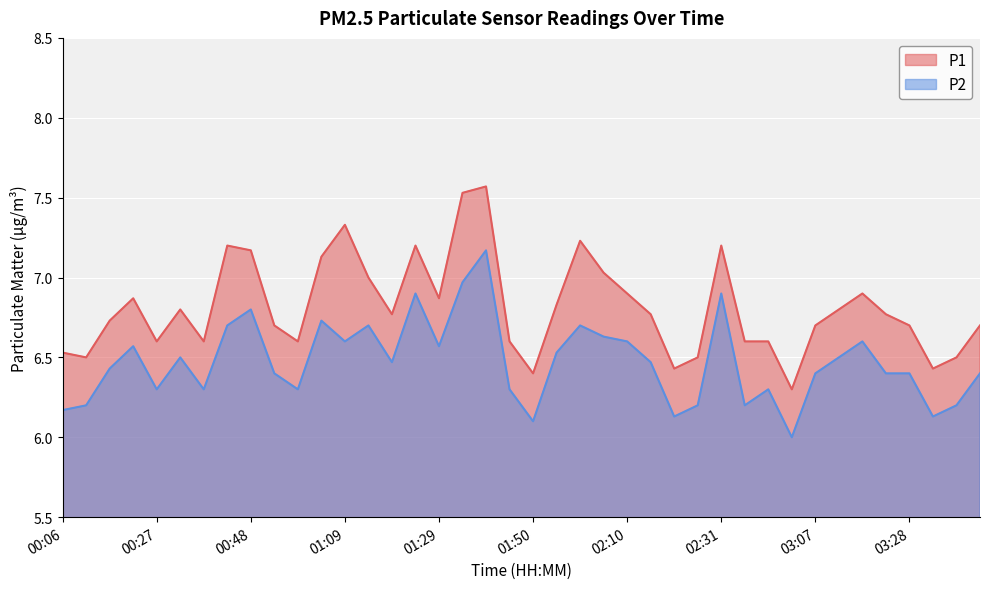

At which category is the sum across all series the highest?

01:39